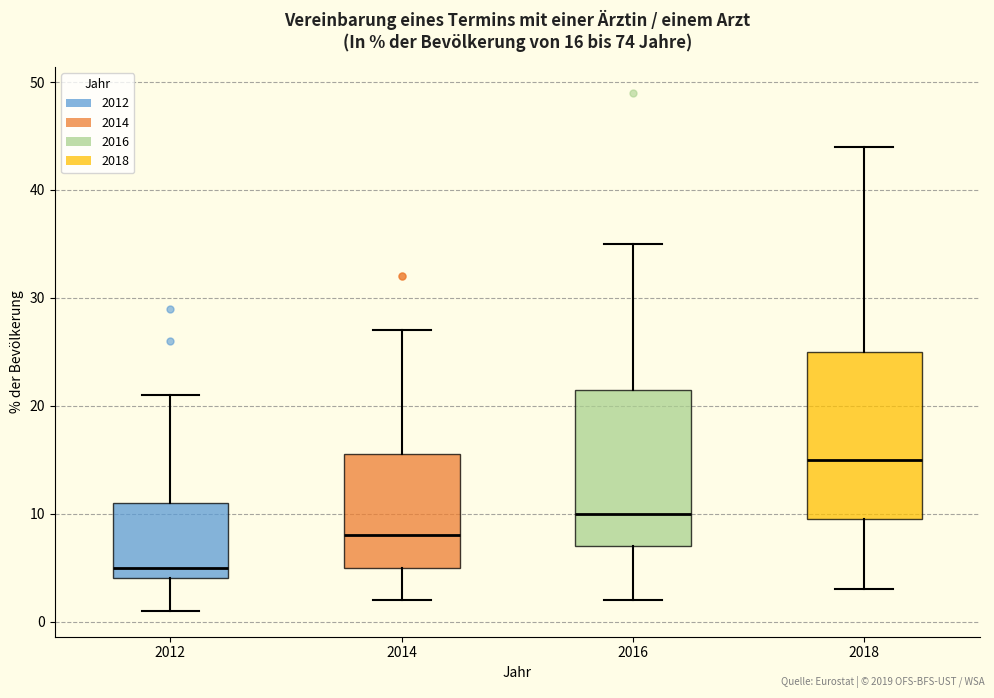

Which box has the lowest median line?

2012